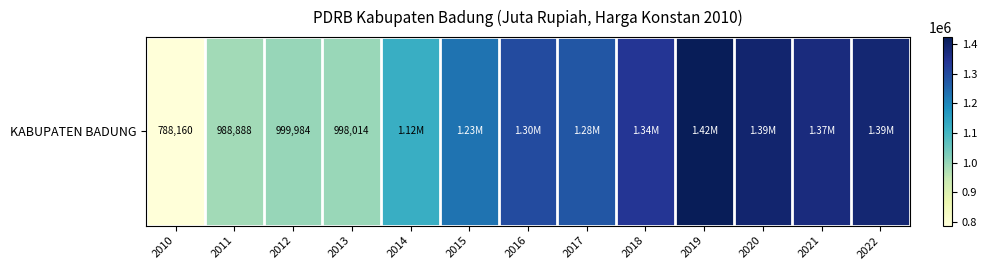

At which category does the chart reach its minimum across all series?

2010